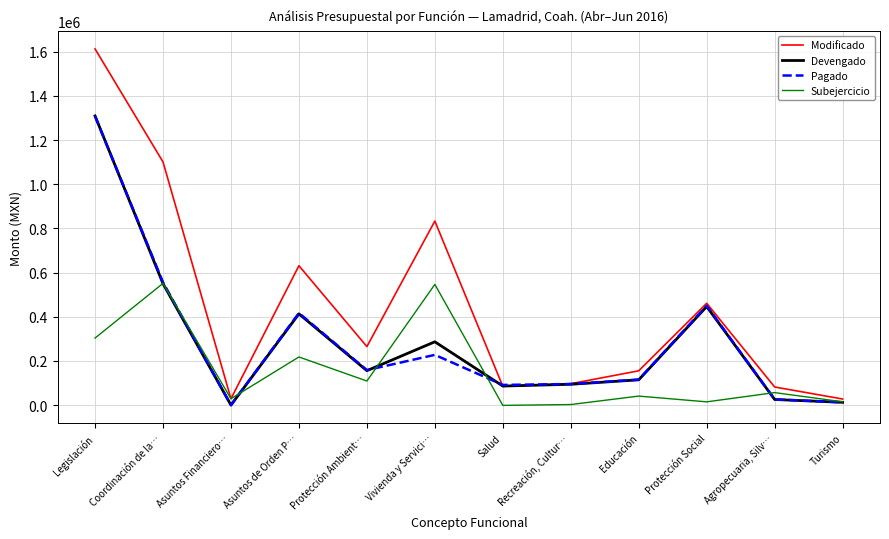

Which series changed the most between Legislación and Salud?

Modificado